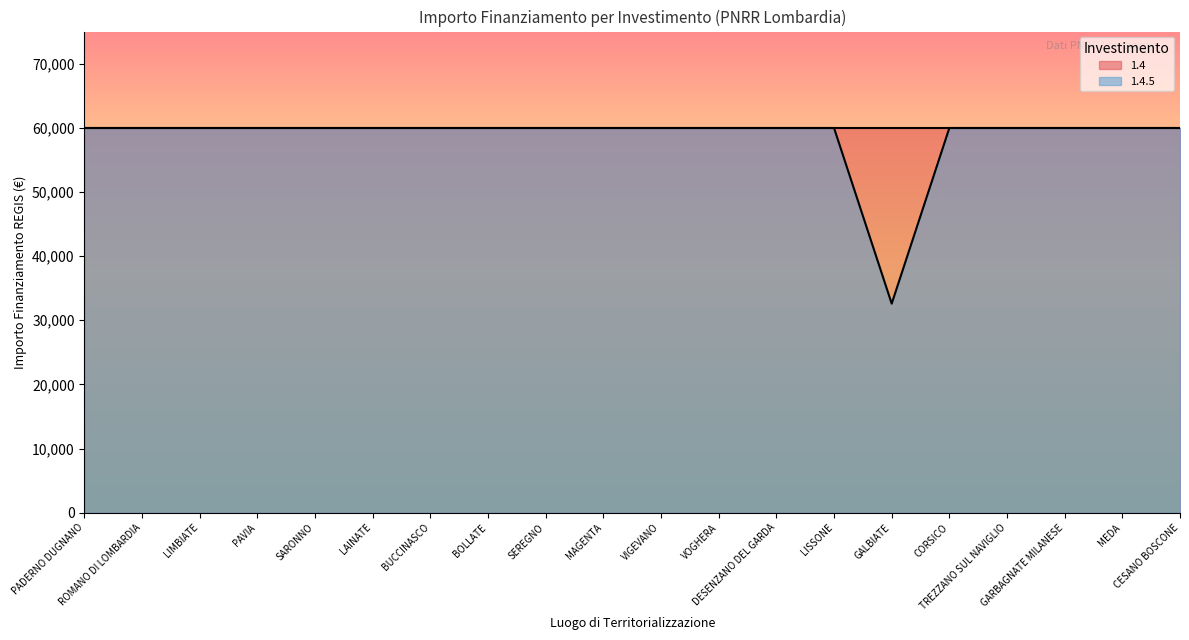

Reading left to right, list all the values displayed in this chart.

59966	59966	59966	59966	59966	59966	59966	59966	59966	59966	59966	59966	59966	59966	32589	59966	59966	59966	59966	59966